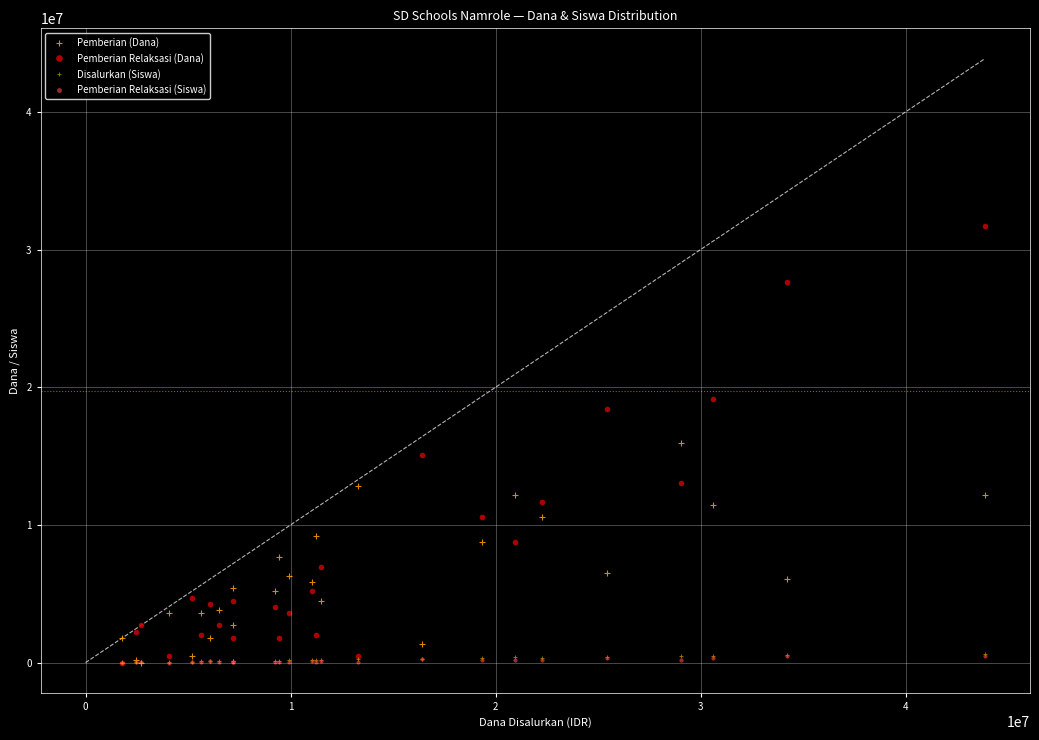

Reading left to right, transcribe all the data shown in this chart.

Pemberian (Dana): 1800000.0	225000.0	0.0	3600000.0	450000.0	3600000.0	1800000.0	3825000.0	2700000.0	5400000.0	5175000.0	7650000.0	6300000.0	5850000.0	9225000.0	4500000.0	12825000.0	1350000.0	8775000.0	12150000.0	10575000.0	6525000.0	15975000.0	11475000.0	6075000.0	12150000.0
Pemberian Relaksasi (Dana): 0.0	2250000.0	2700000.0	450000.0	4725000.0	2025000.0	4275000.0	2700000.0	4500000.0	1800000.0	4050000.0	1800000.0	3600000.0	5175000.0	2025000.0	6975000.0	450000.0	15075000.0	10575000.0	8775000.0	11700000.0	18450000.0	13050000.0	19125000.0	27675000.0	31725000.0
Disalurkan (Siswa): 26325.0	39487.5	39487.5	59231.2	78975.0	92137.5	118462.5	111881.2	125043.8	111881.2	151368.8	144787.5	157950.0	177693.8	184275.0	210600.0	236925.0	276412.5	315900.0	381712.5	368550.0	427781.2	460687.5	500175.0	572568.8	658125.0
Pemberian Relaksasi (Siswa): 0.0	32906.2	39487.5	6581.2	72393.8	39487.5	92137.5	39487.5	78975.0	26325.0	72393.8	26325.0	59231.2	85556.2	32906.2	144787.5	13162.5	243506.2	184275.0	184275.0	197437.5	315900.0	190856.2	315900.0	473850.0	480431.2